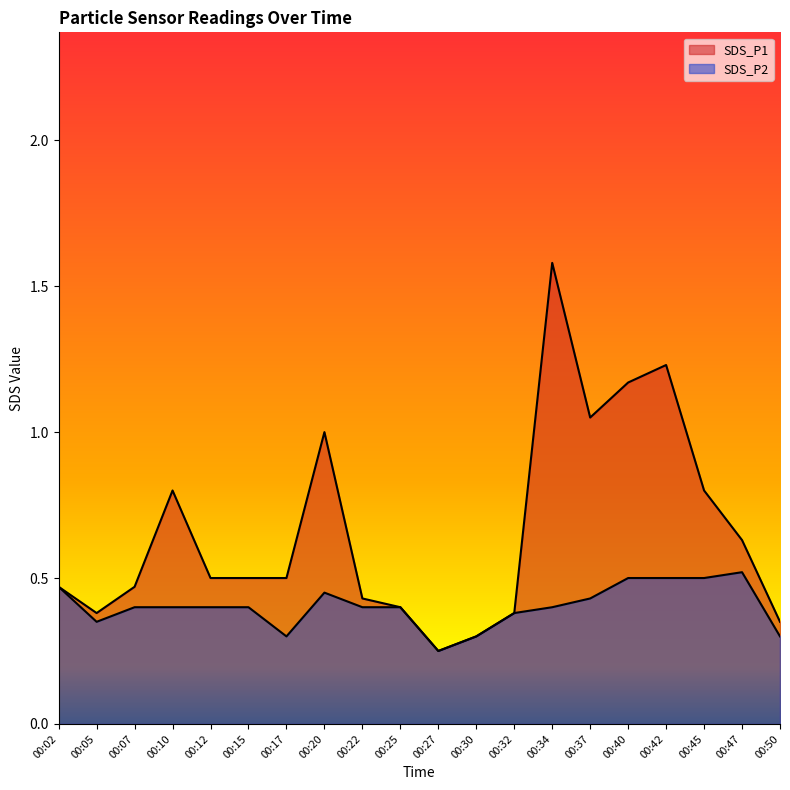

How many lines are shown in the chart?

2